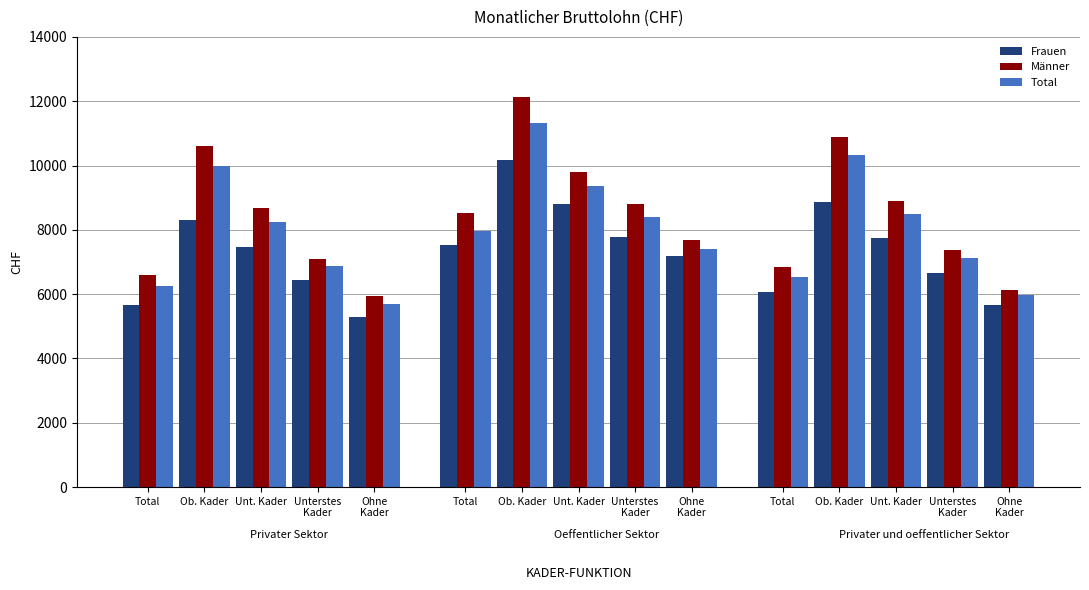

Reading right to left, what are all the values shown in this chart?

Frauen: 5674	6670	7756	8872	6067	7196	7789	8796	10169	7538	5284	6425	7457	8294	5651
Männer: 6138	7361	8889	10893	6857	7686	8794	9783	12137	8509	5941	7096	8673	10597	6600
Total: 5963	7114	8480	10317	6538	7411	8413	9362	11309	7970	5704	6861	8238	10000	6248